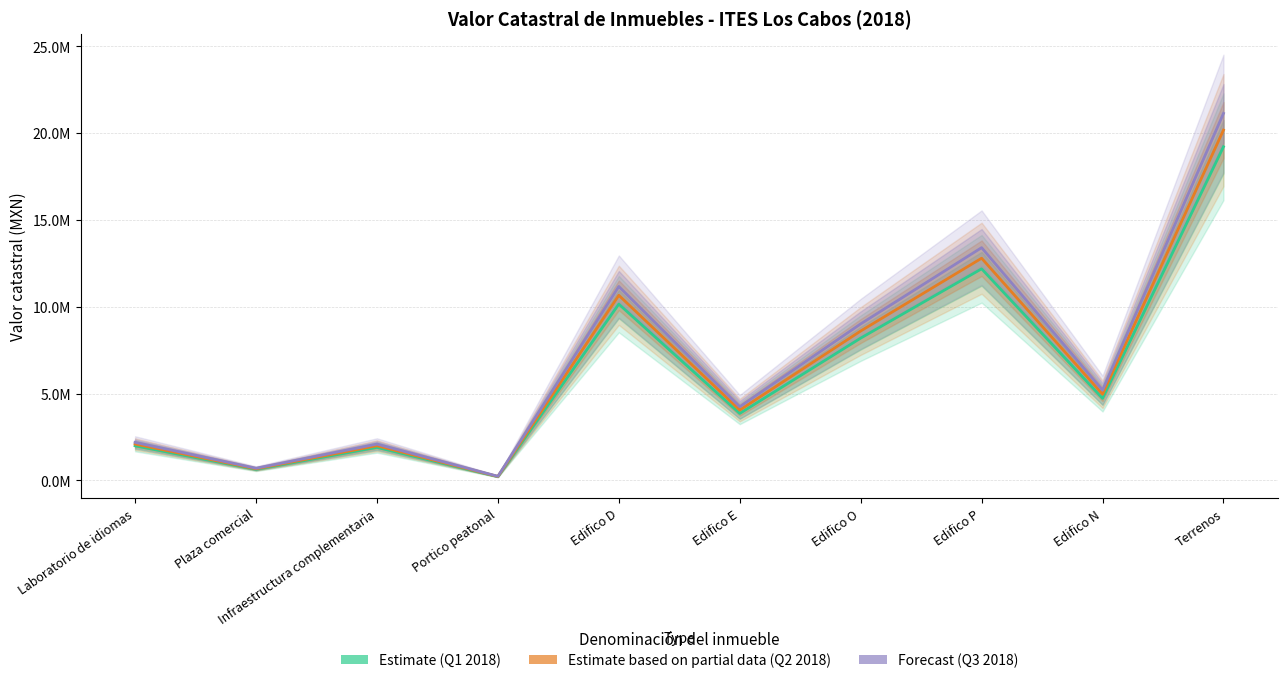

The value of Forecast (Q3 2018) at Portico peatonal is 56310.5. True or false?

False